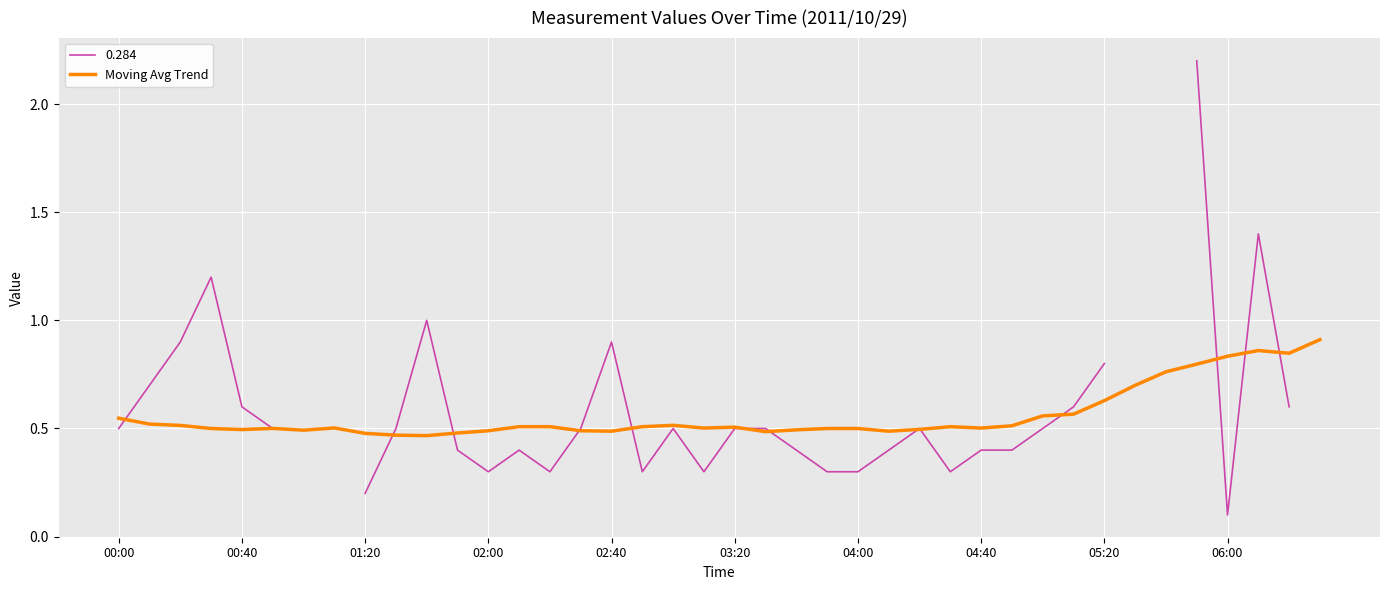

How many values are between 0 and 1?

40